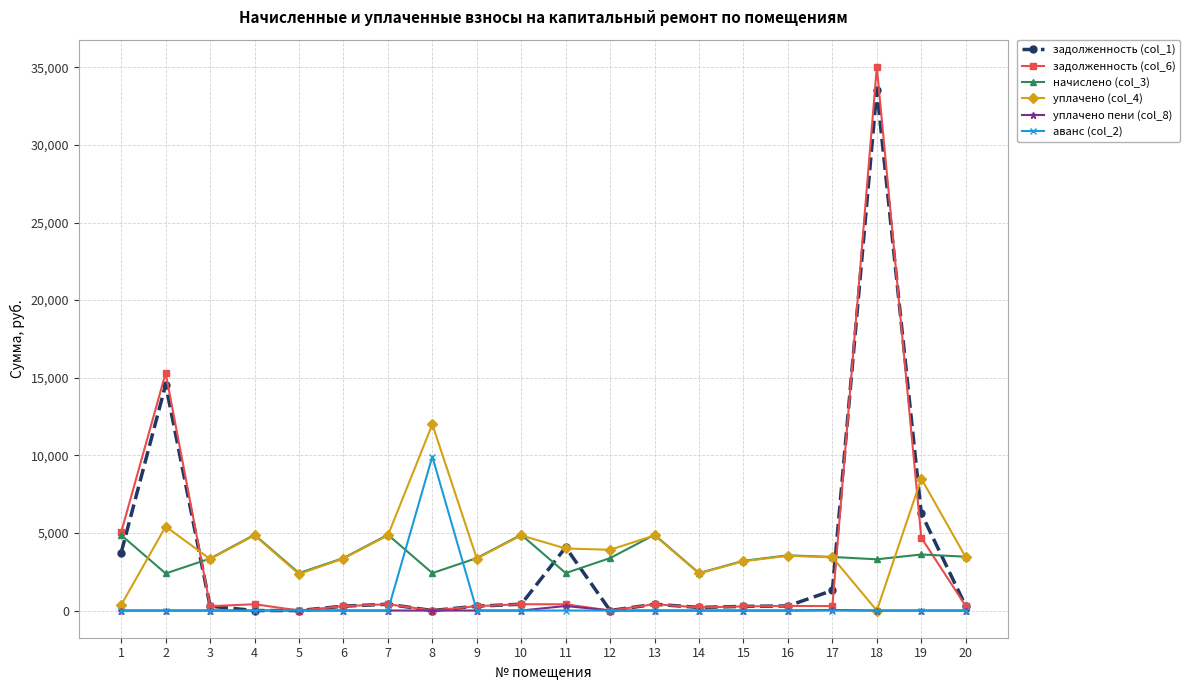

The начислено (col_3) series shows 1247.9 at 7. True or false?

False